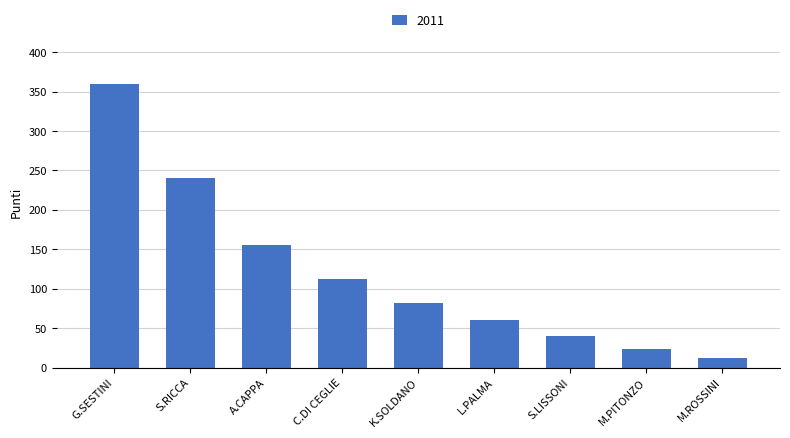

Reading right to left, list all the values displayed in this chart.

M.ROSSINI=12	M.PITONZO=24	S.LISSONI=40	L.PALMA=61	K.SOLDANO=82	C.DI CEGLIE=113	A.CAPPA=155	S.RICCA=240	G.SESTINI=360